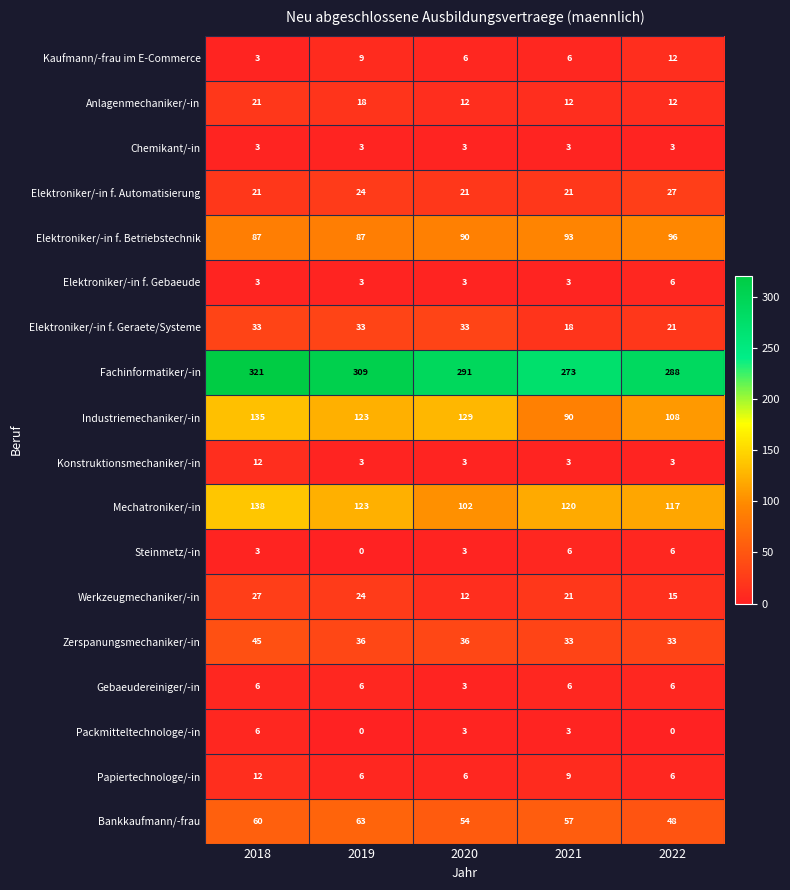

What is the difference between the Mechatroniker/-in values at 2022 and 2018?

21